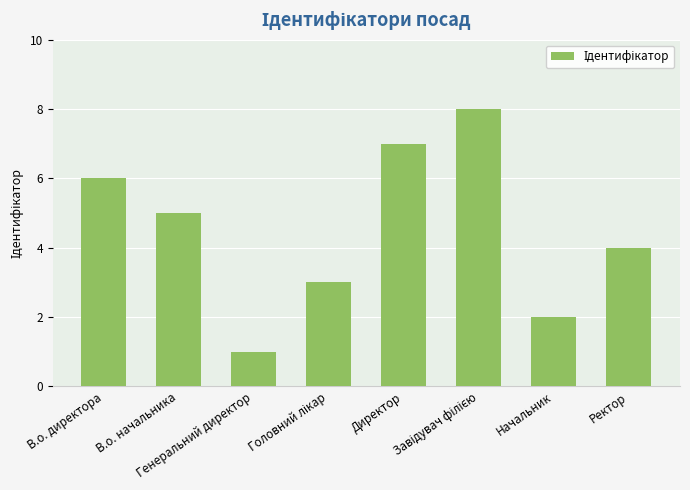

Approximately how many times larger is the value at Ректор compared to Начальник?

2.0